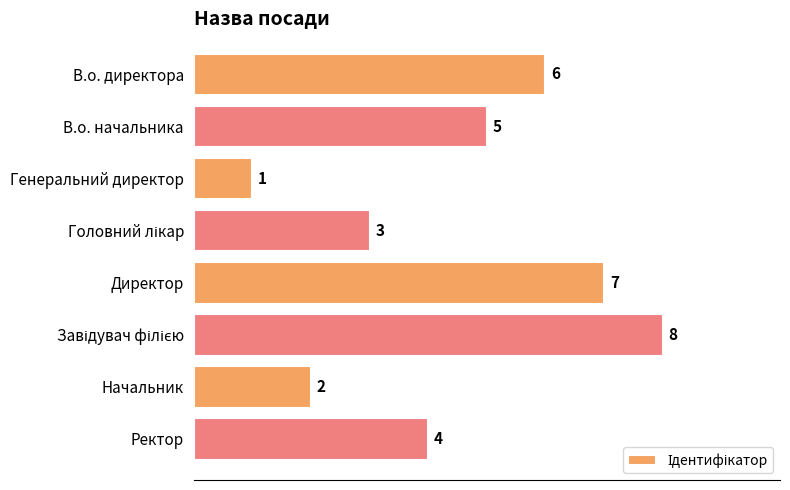

What is the value of the 5th bar from the top?

7